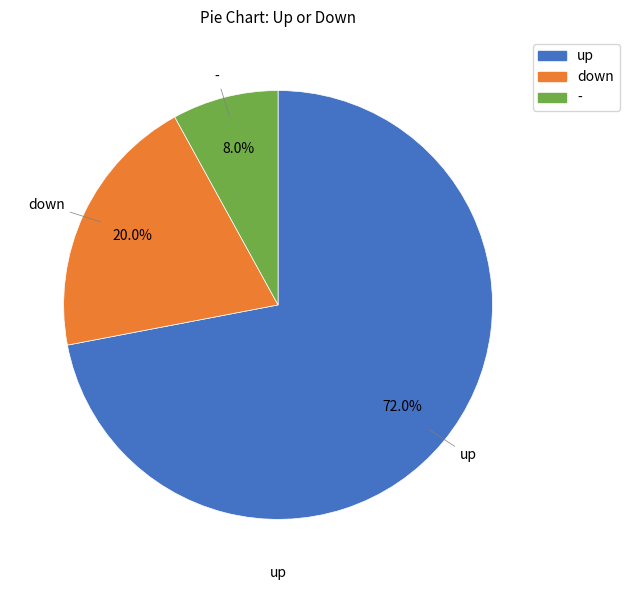

What is the smallest slice in the pie chart?

-